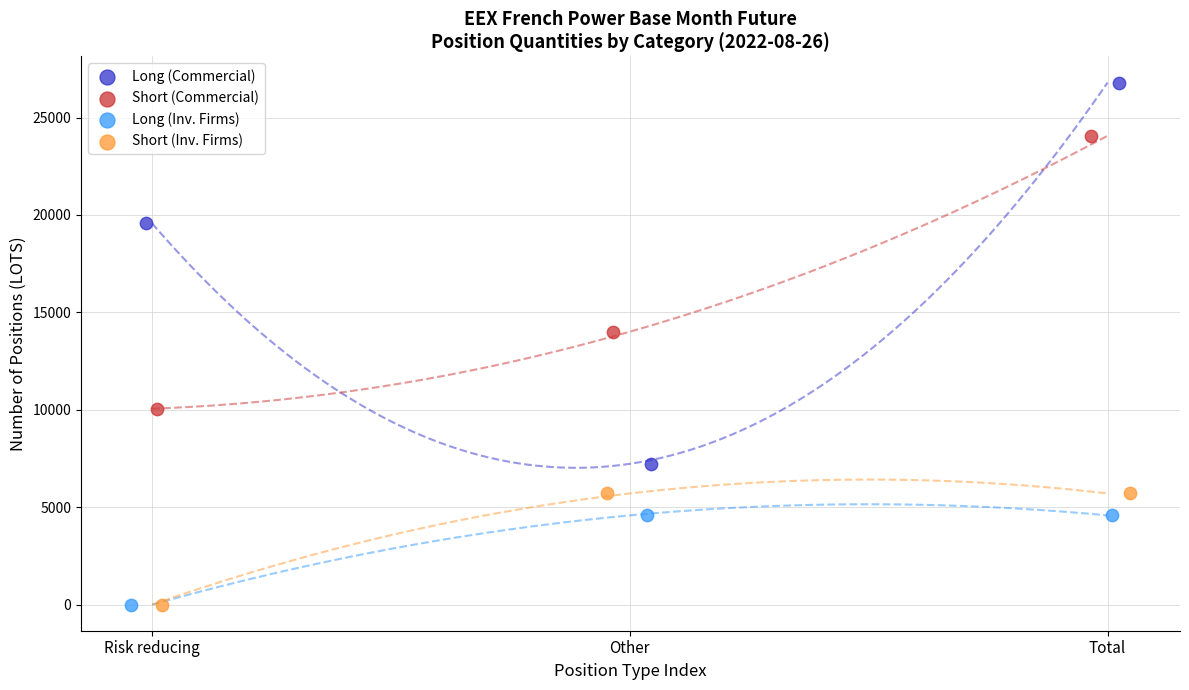

Which series has the largest Y range (max minus min)?

Long (Commercial)